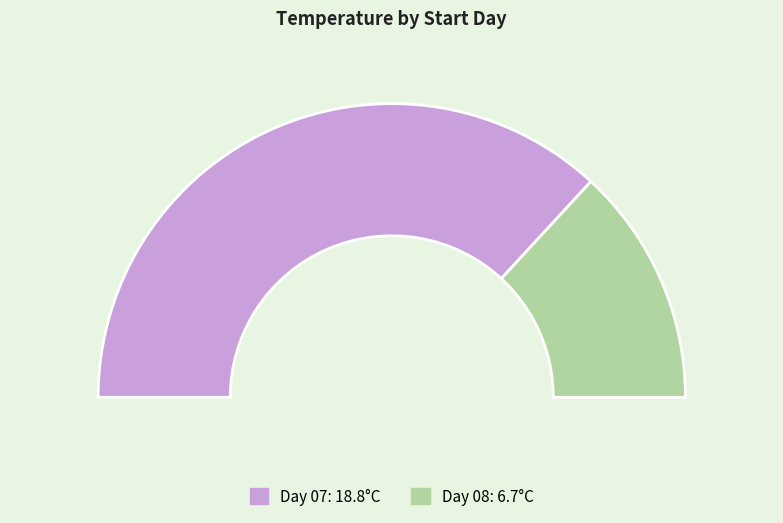

How many slices are in this pie chart?

2